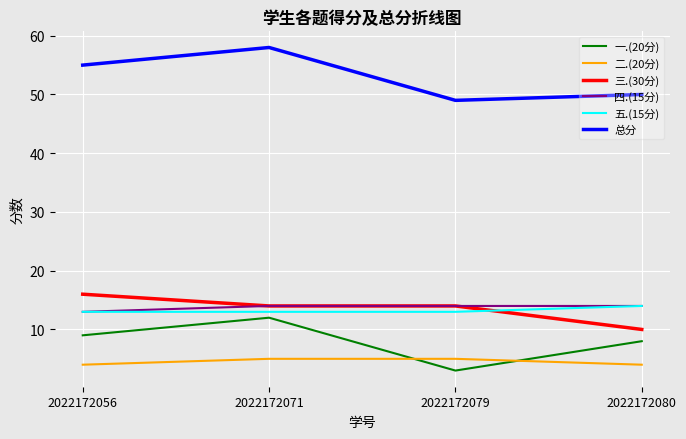

The value of 一.(20分) at 2022172080 is 8. True or false?

True